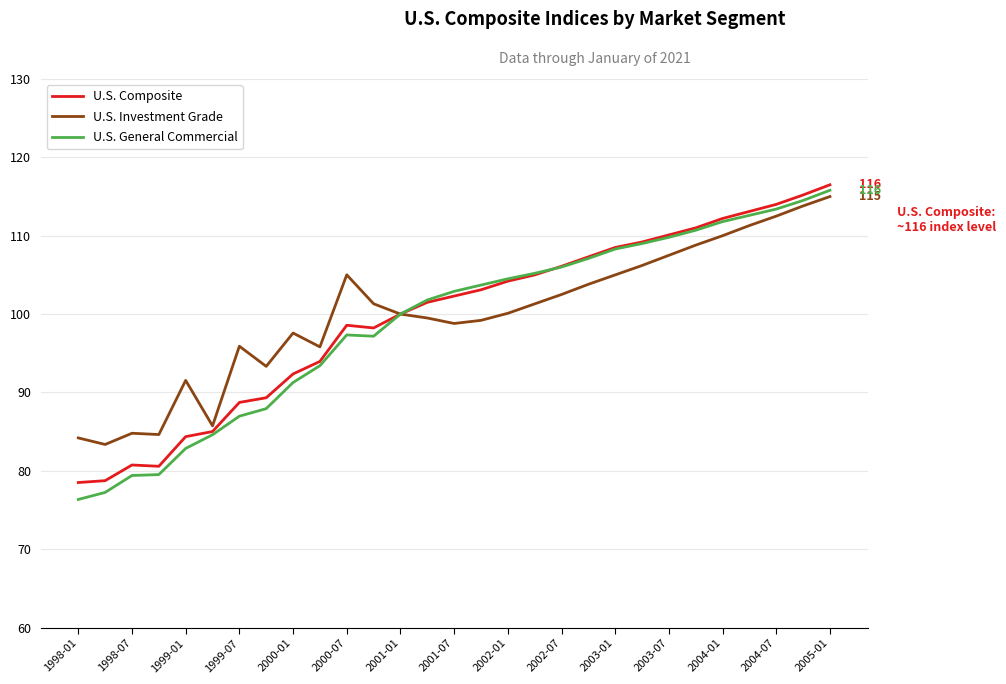

What is the maximum value shown in the chart?

116.5